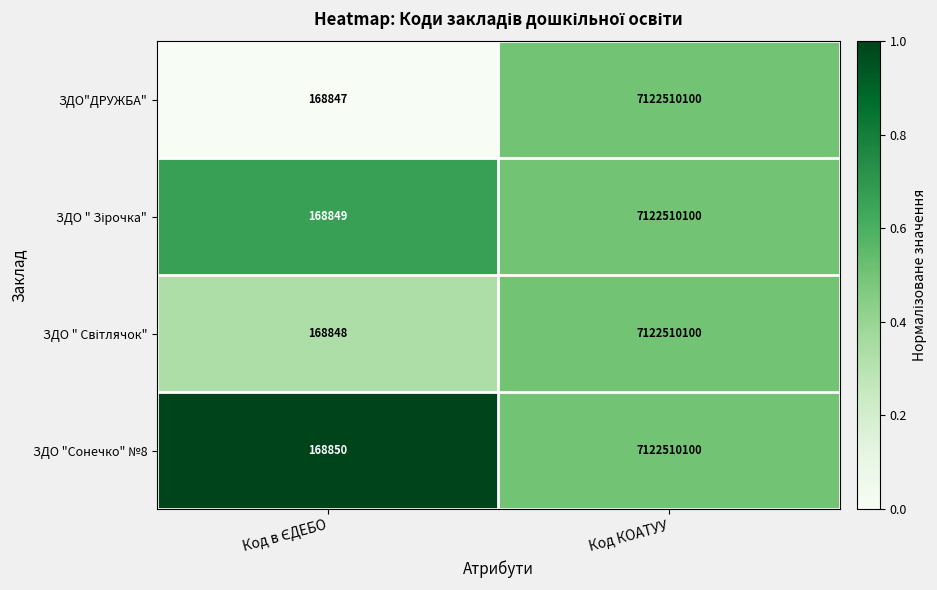

How many series are shown in this chart?

4